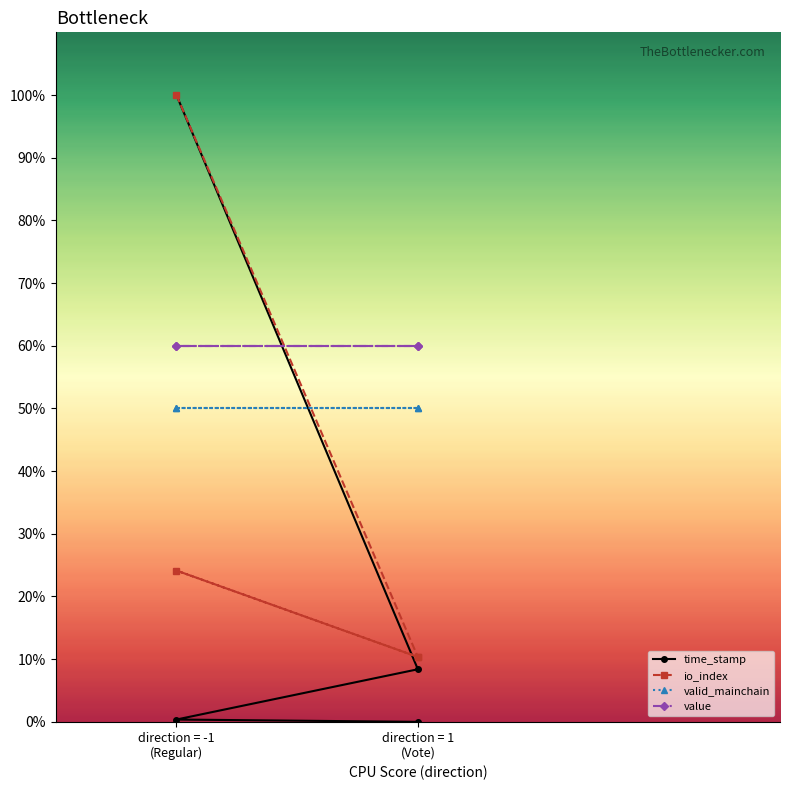

Which category has the highest value in the value series?

direction = -1
(Regular)